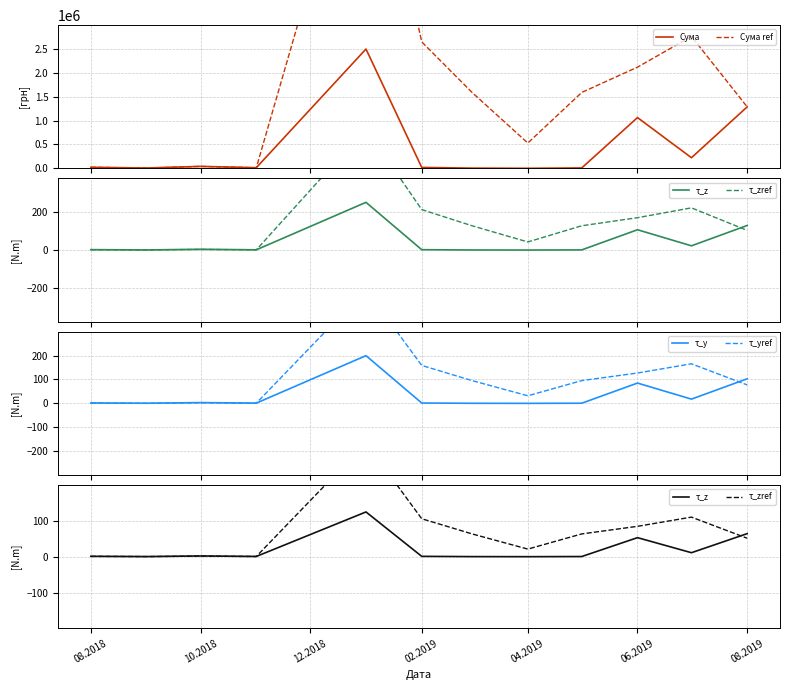

Which series has the largest total across all categories?

Сума ref